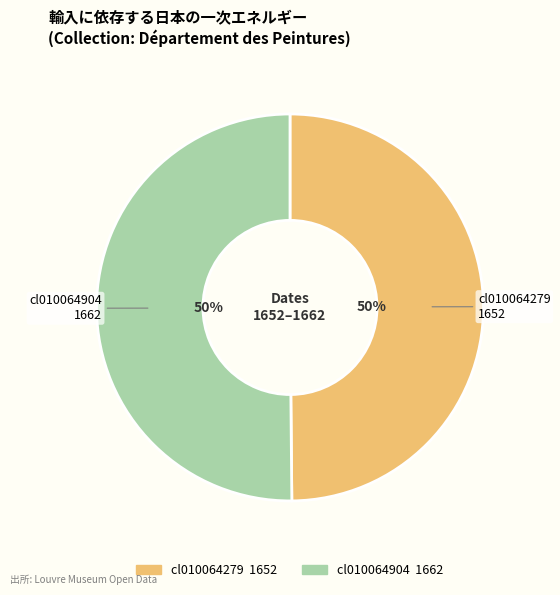

To the nearest percent, what is the average slice percentage?

50%